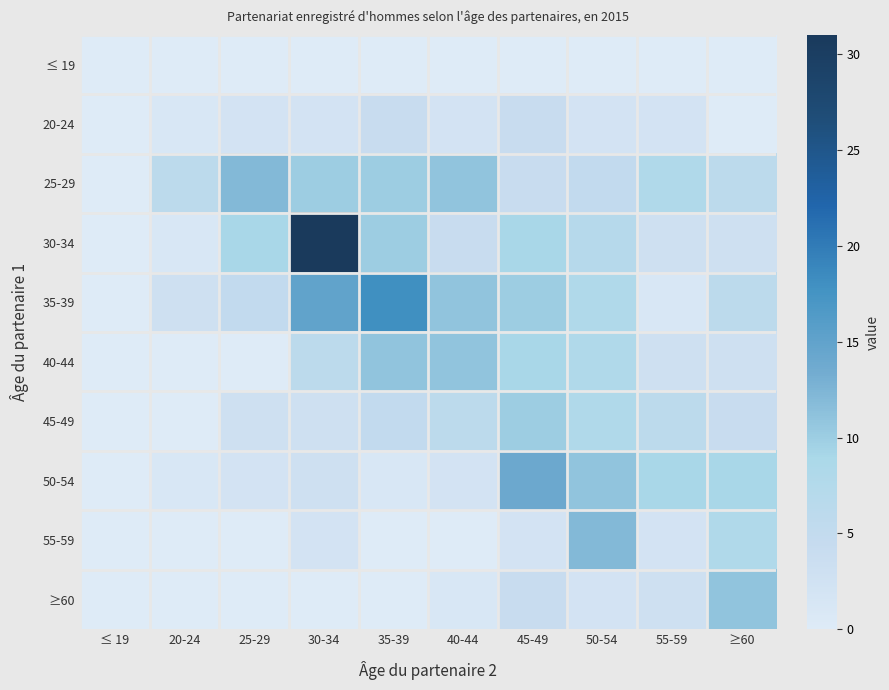

Which label corresponds to the largest value in the chart?

30-34